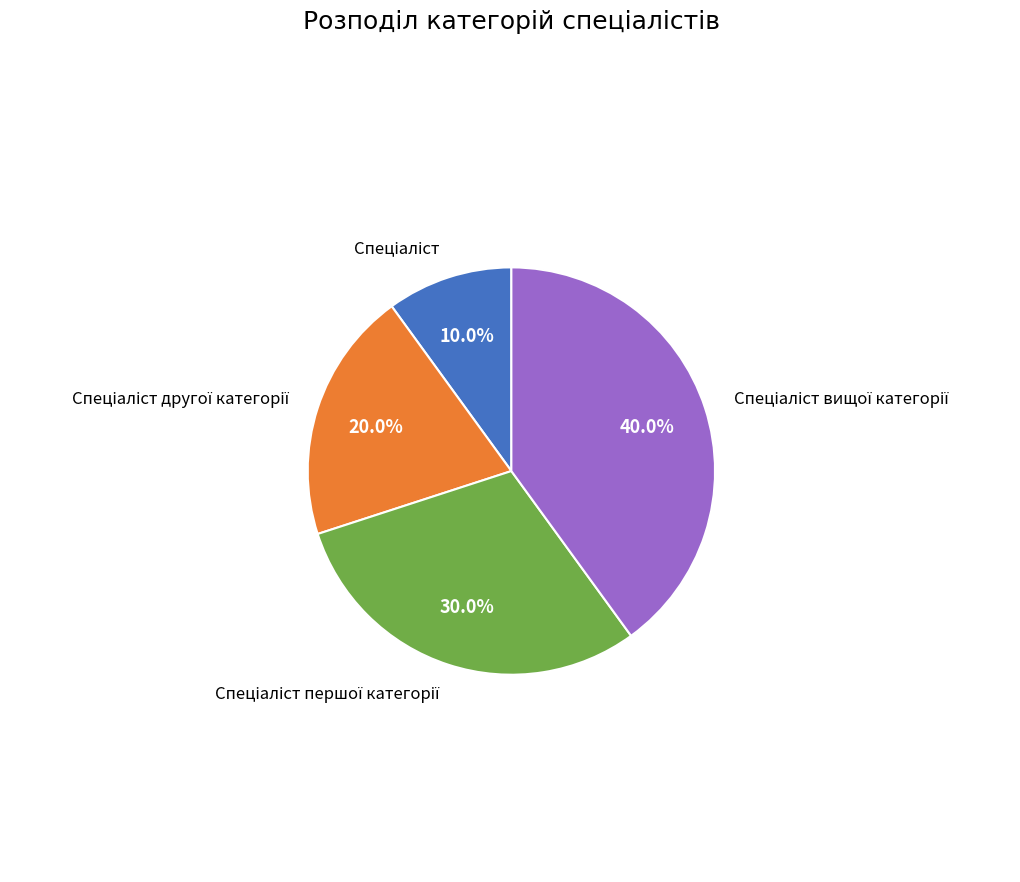

Count the number of slices in the pie.

4